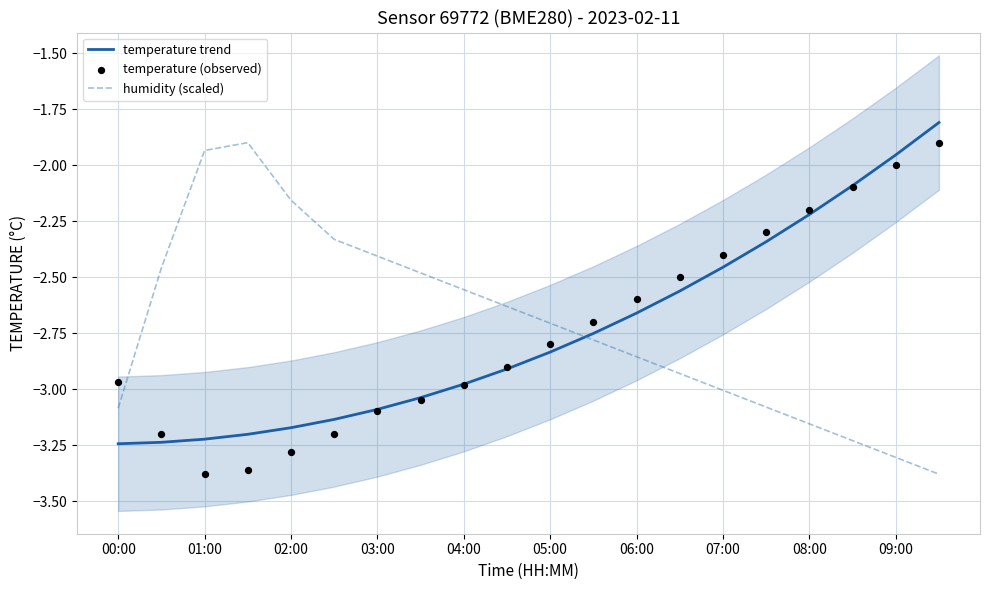

Which series contains the highest Y value?

temperature trend